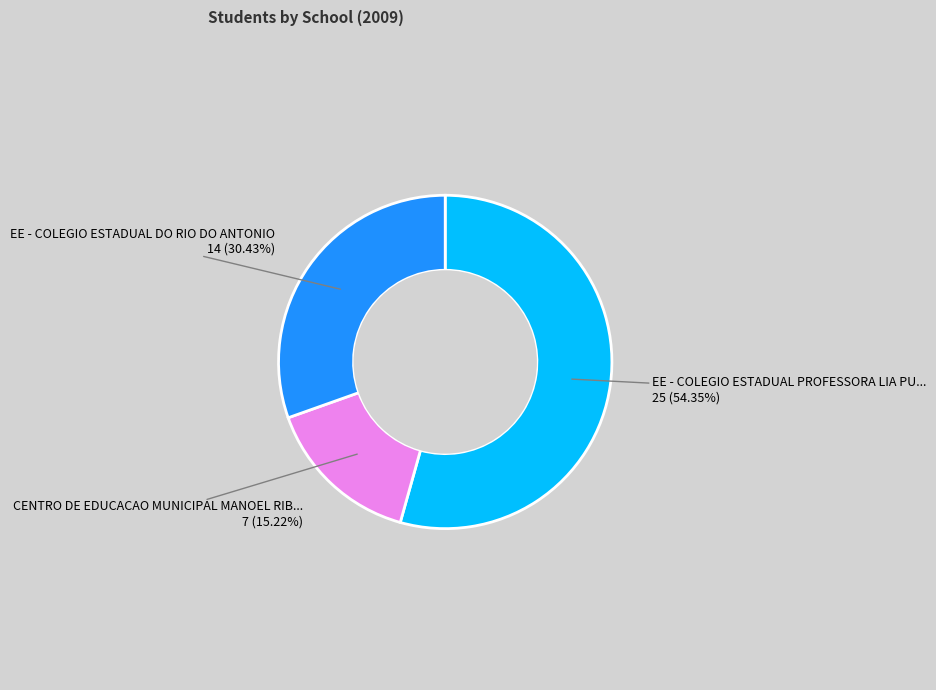

Is there any slice that represents more than half of the pie?

Yes